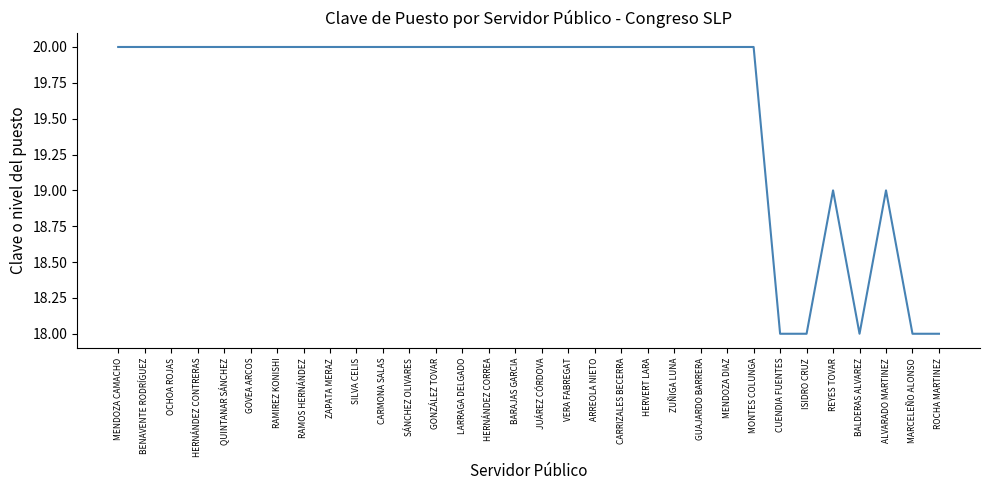

Is it true that the value at CUENDIA FUENTES is 18?

True